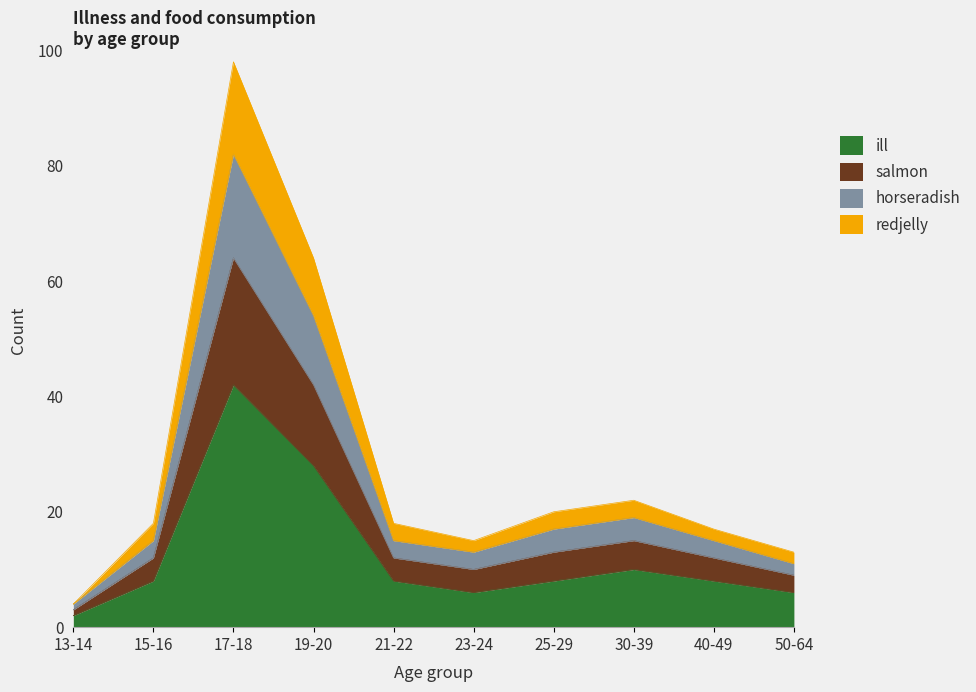

At which category is the sum across all series the highest?

17-18